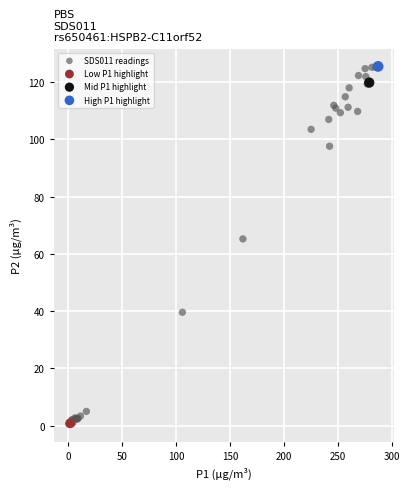

What are all the series names shown in the legend?

SDS011 readings, Low P1 highlight, Mid P1 highlight, High P1 highlight